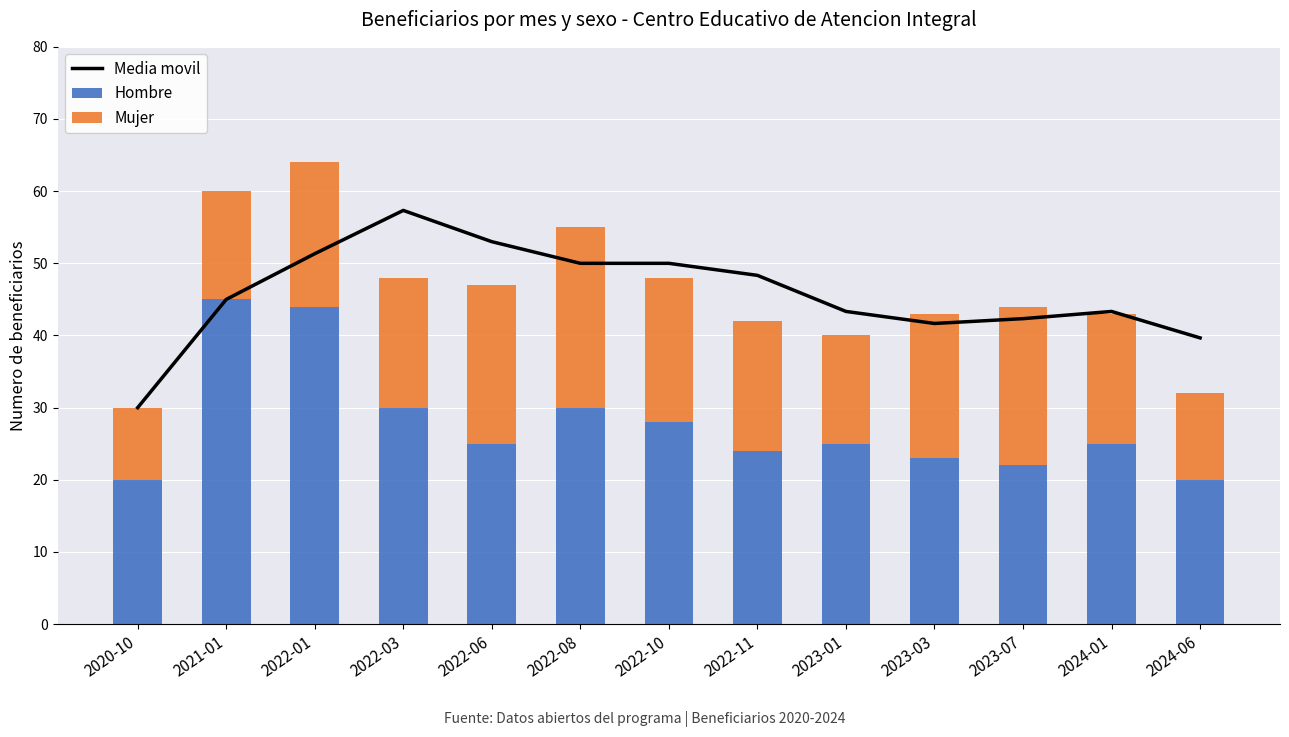

What is the average value of the Media movil series?

45.8